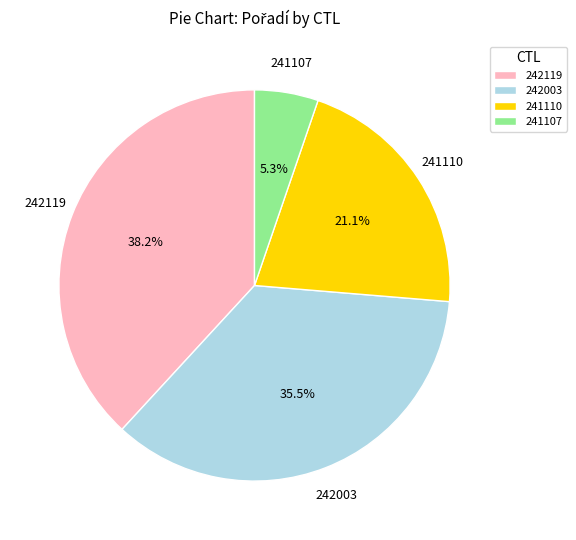

Rank the categories by value from highest to lowest.

242119, 242003, 241110, 241107